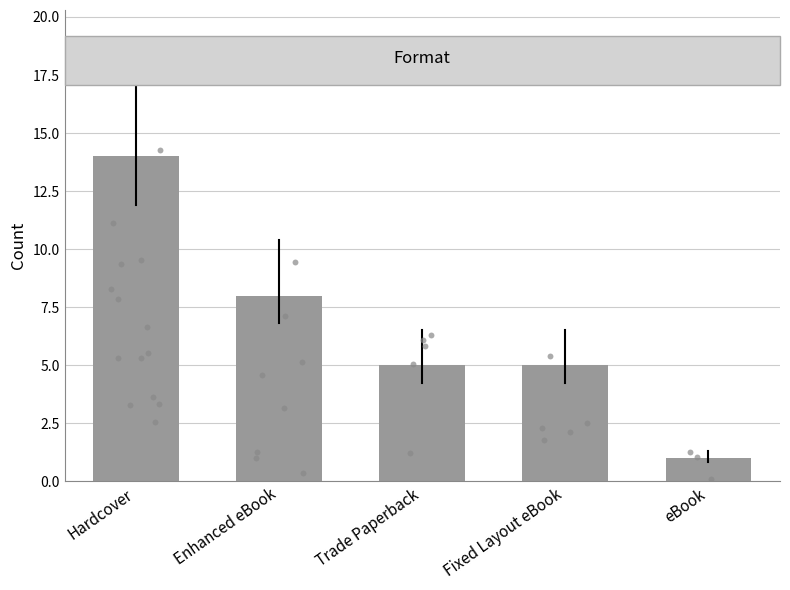

Approximately how many times larger is the value at Fixed Layout eBook compared to Enhanced eBook?

0.6